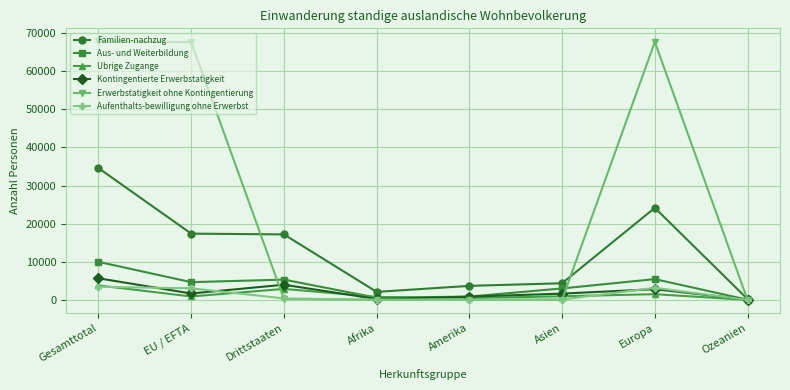

What are all the series names shown in the legend?

Familien-nachzug, Aus- und Weiterbildung, Ubrige Zugange, Kontingentierte Erwerbstatigkeit, Erwerbstatigkeit ohne Kontingentierung, Aufenthalts-bewilligung ohne Erwerbst